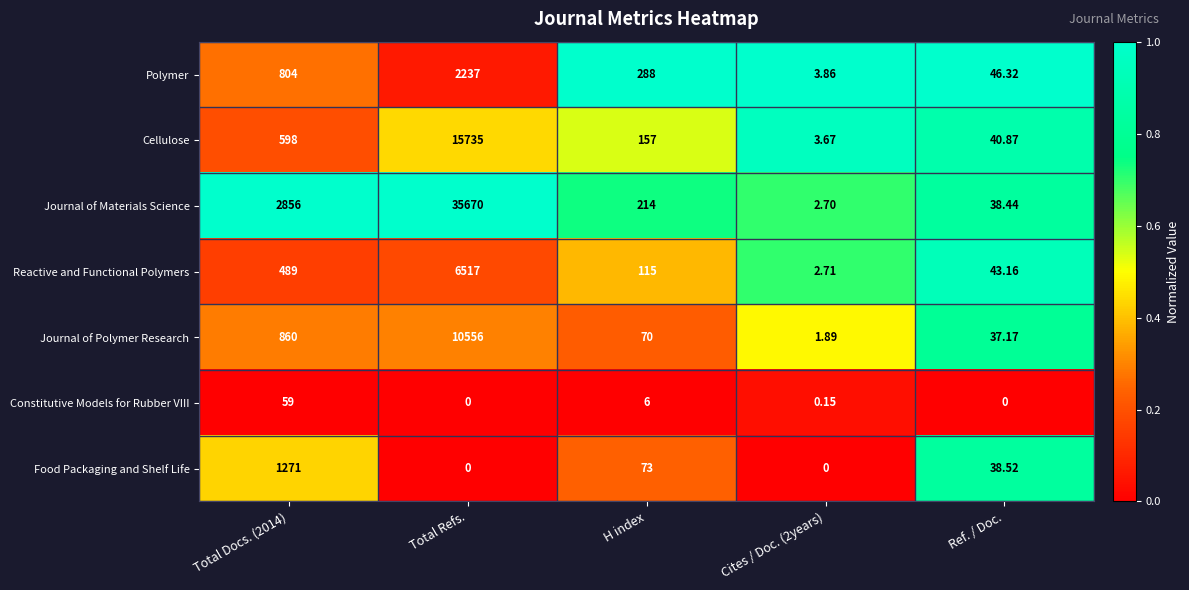

Where is Food Packaging and Shelf Life nearest to the value 635?

H index